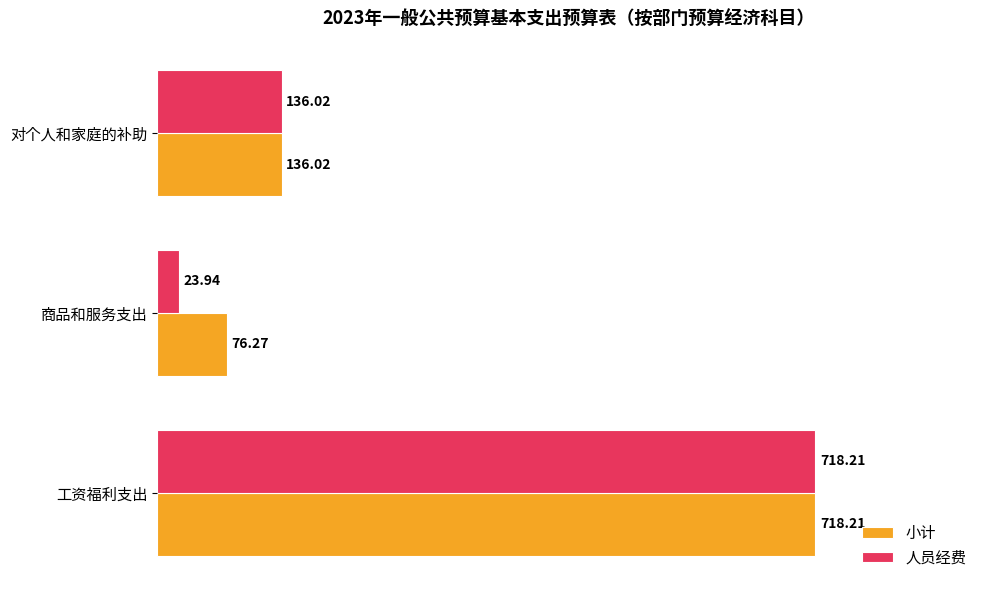

What are all the series names shown in the legend?

小计, 人员经费